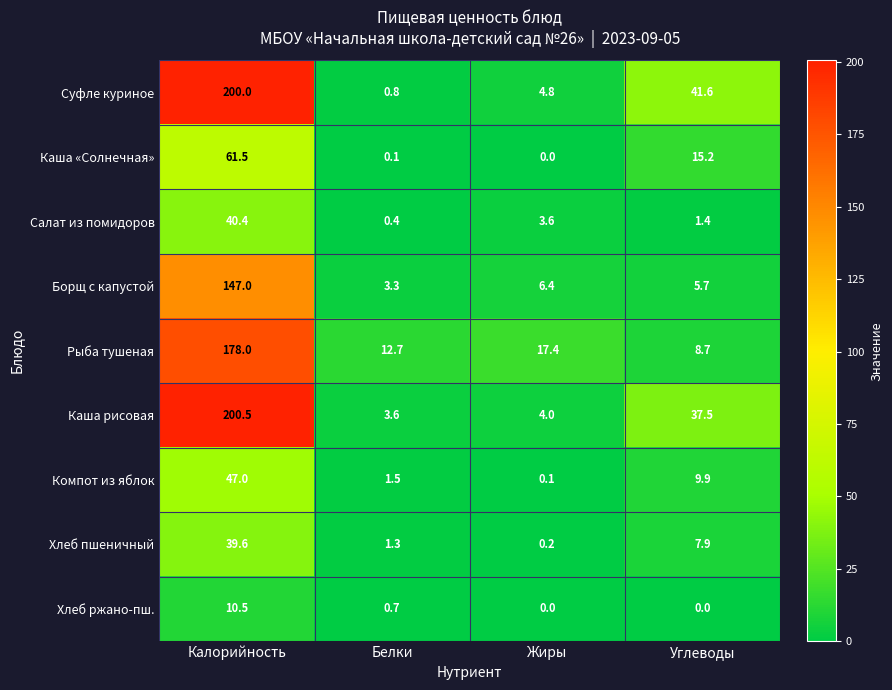

Which series changed the most between Калорийность and Углеводы?

Рыба тушеная